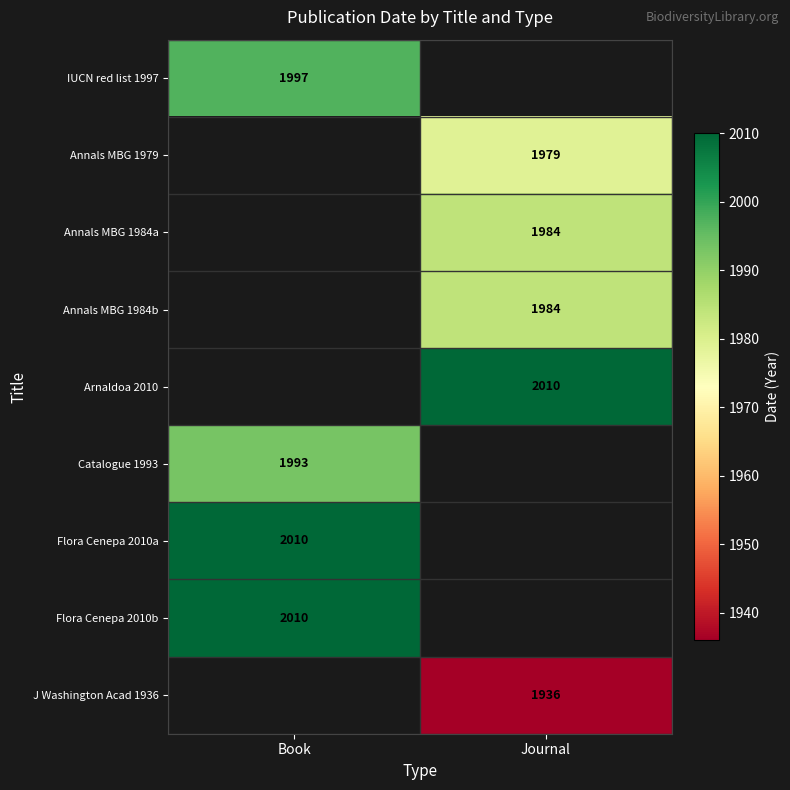

What is the greatest value displayed?

2010.0